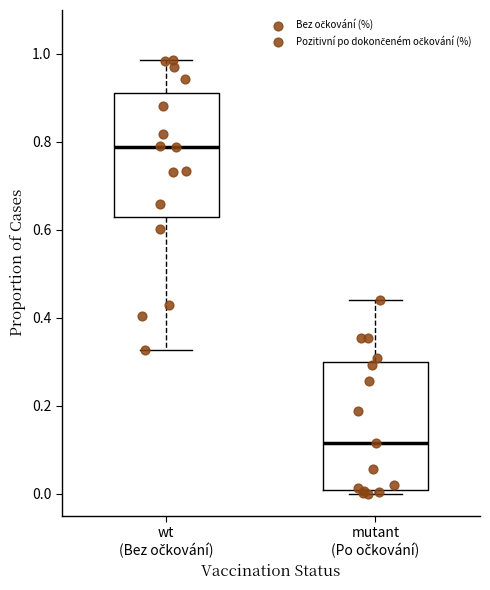

Which box has the highest median line?

wt (Bez očkování)